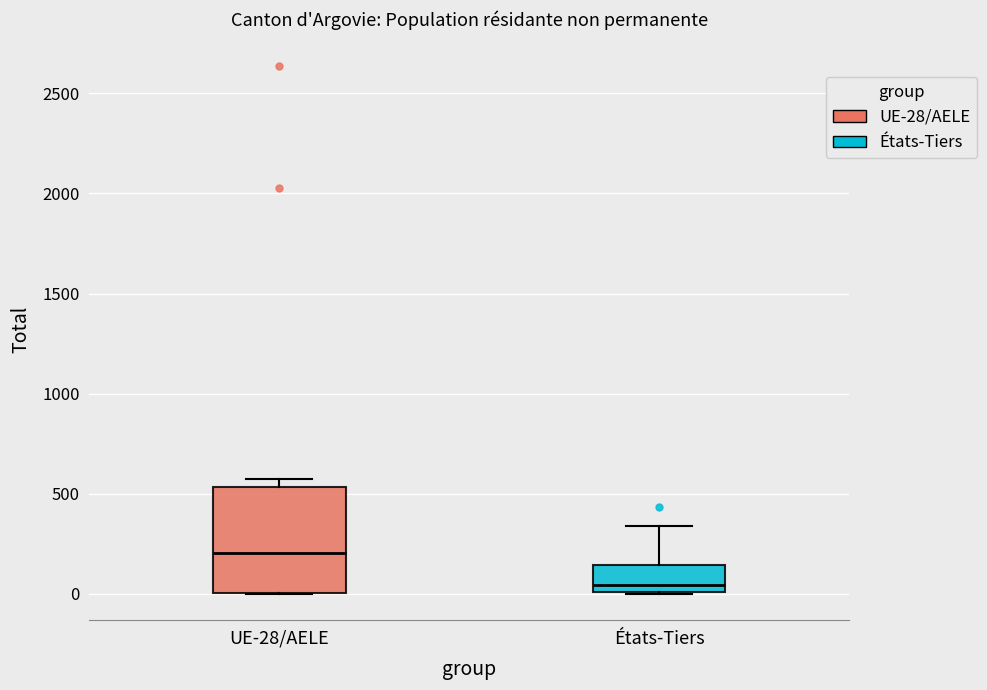

Where is the upper edge of the box for UE-28/AELE on the y-axis? The values are not printed on the chart, so give them approximately, as read against the axis.

550